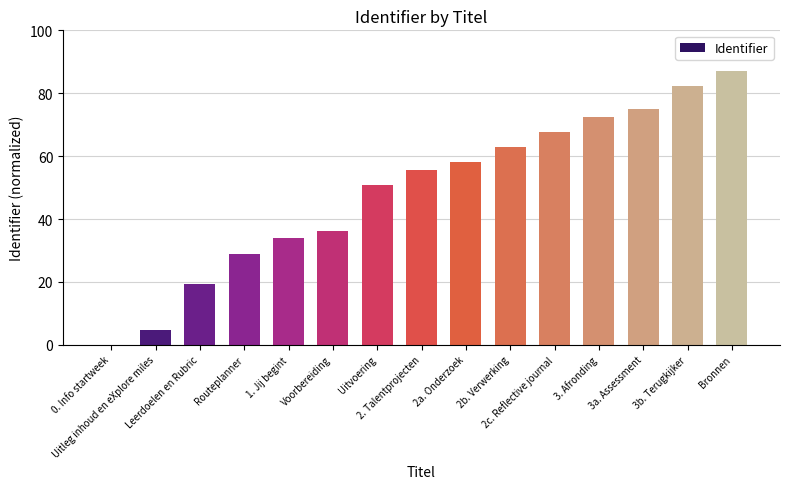

Which label corresponds to the largest value in the chart?

Bronnen